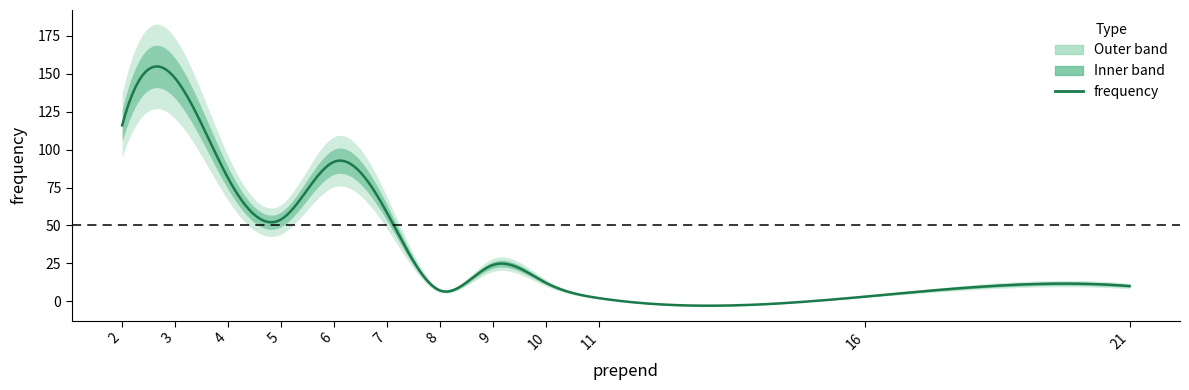

Where is the data nearest to the value 74?

4